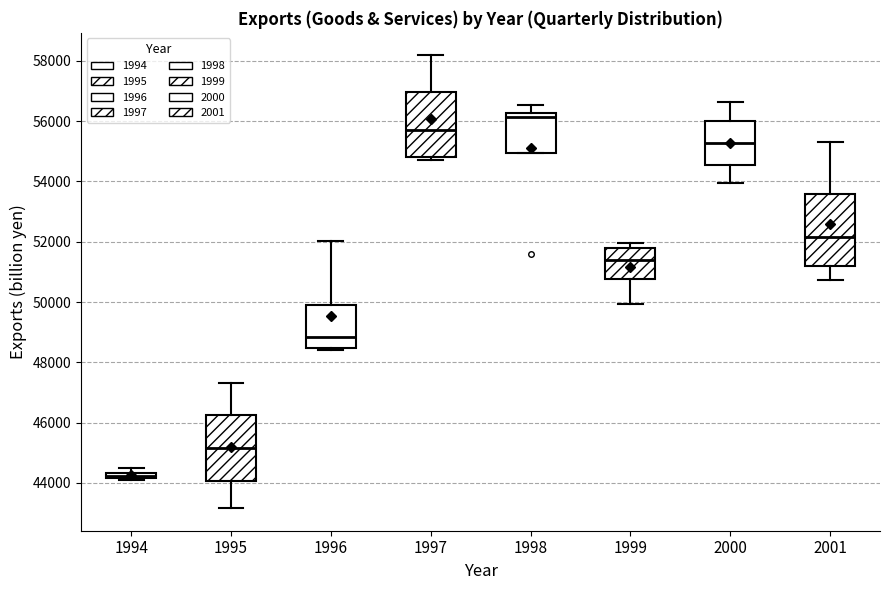

Comparing the boxes themselves (not the whiskers), which one is the tallest?

2001